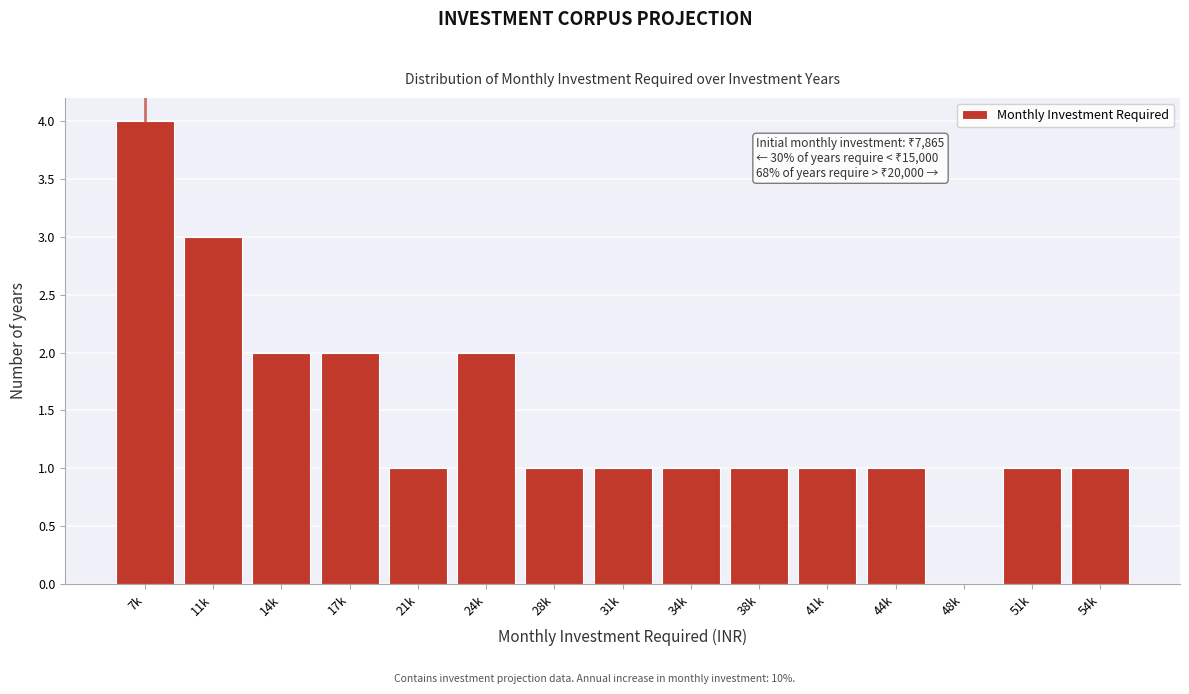

Reading left to right, list all the values displayed in this chart.

7k=4	11k=3	14k=2	17k=2	21k=1	24k=2	28k=1	31k=1	34k=1	38k=1	41k=1	44k=1	48k=0	51k=1	54k=1